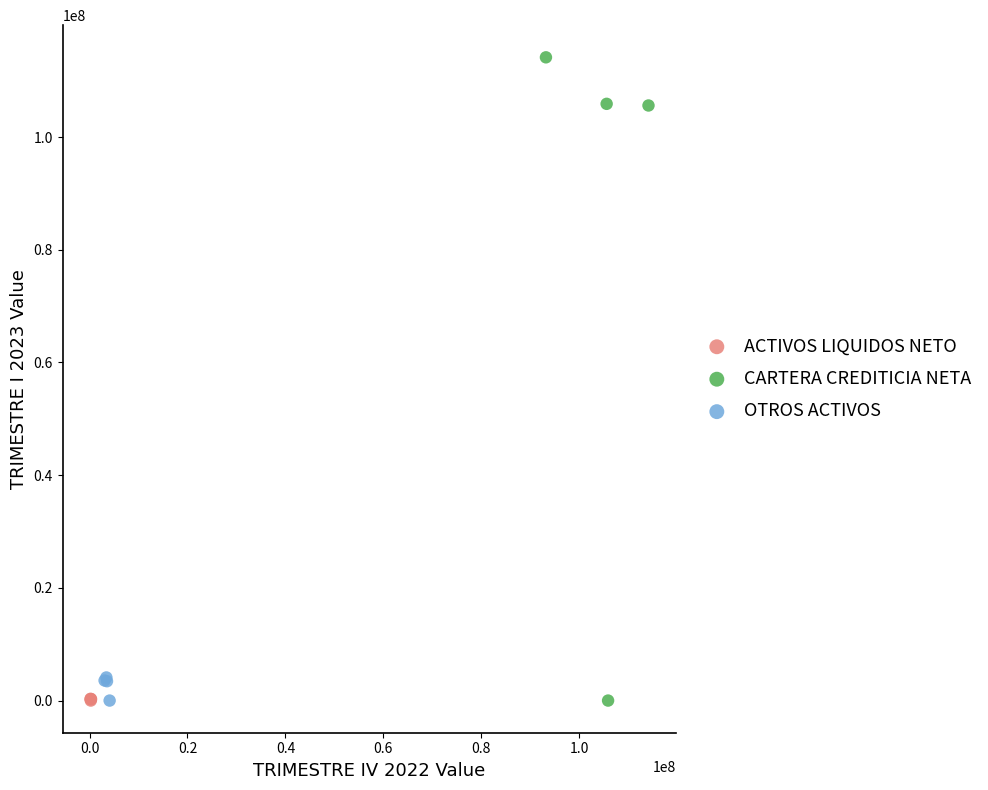

Which series has the widest spread of Y values?

CARTERA CREDITICIA NETA